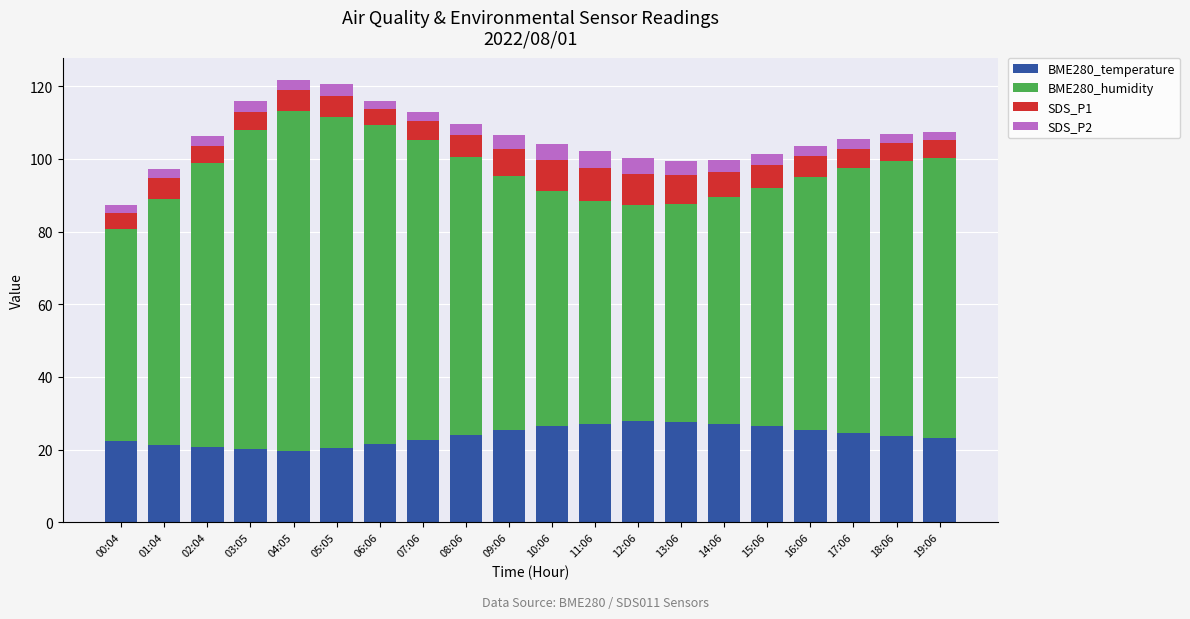

How many bars are there in total?

20